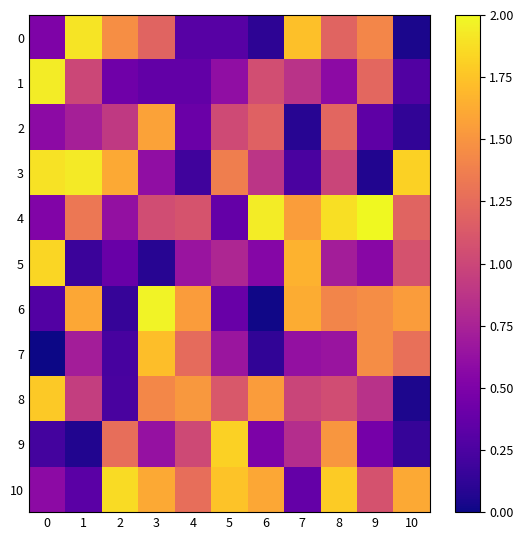

Which series has the widest spread of values?

6